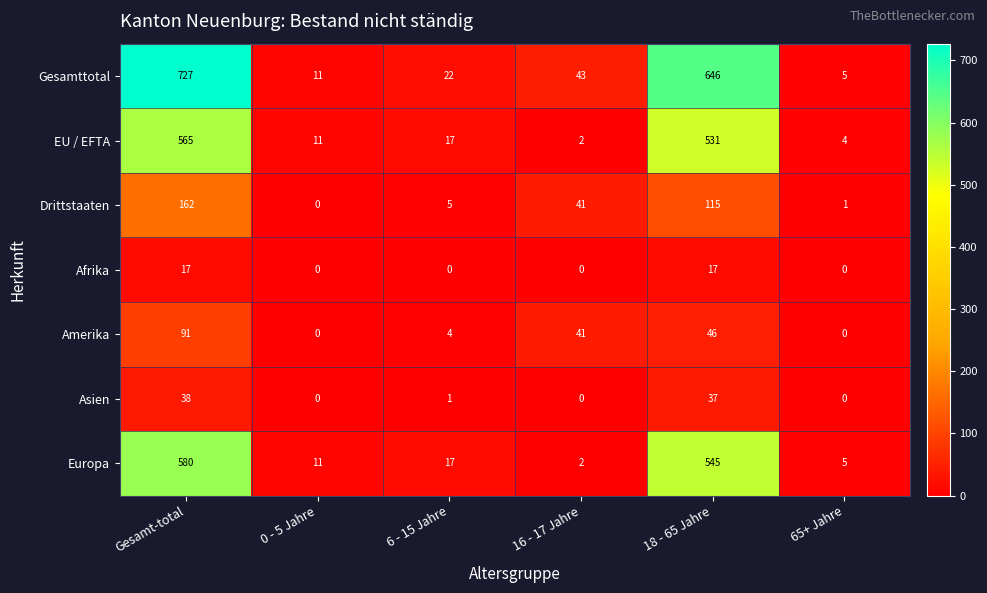

Is the value of Gesamttotal at 18 - 65 Jahre greater than the value of Europa at 16 - 17 Jahre?

Yes